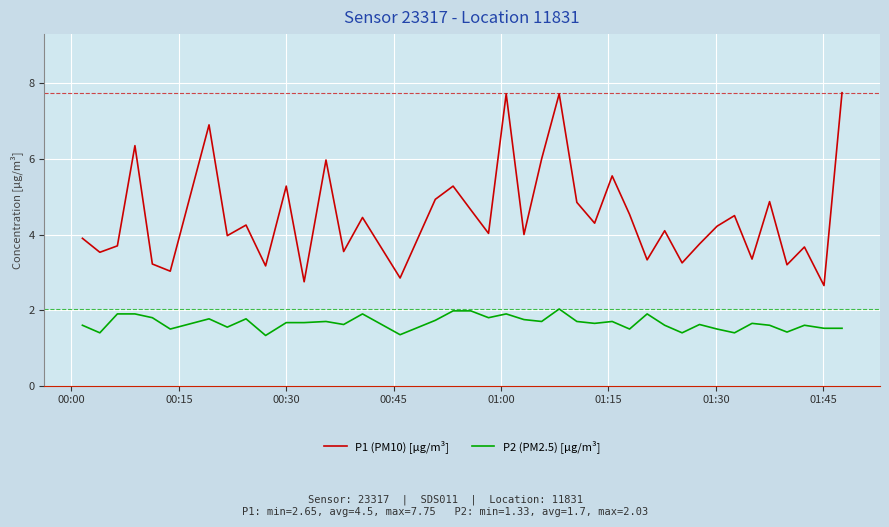

Rank the series by their maximum value, from highest to lowest.

P1 (PM10) [μg/m³], P2 (PM2.5) [μg/m³]